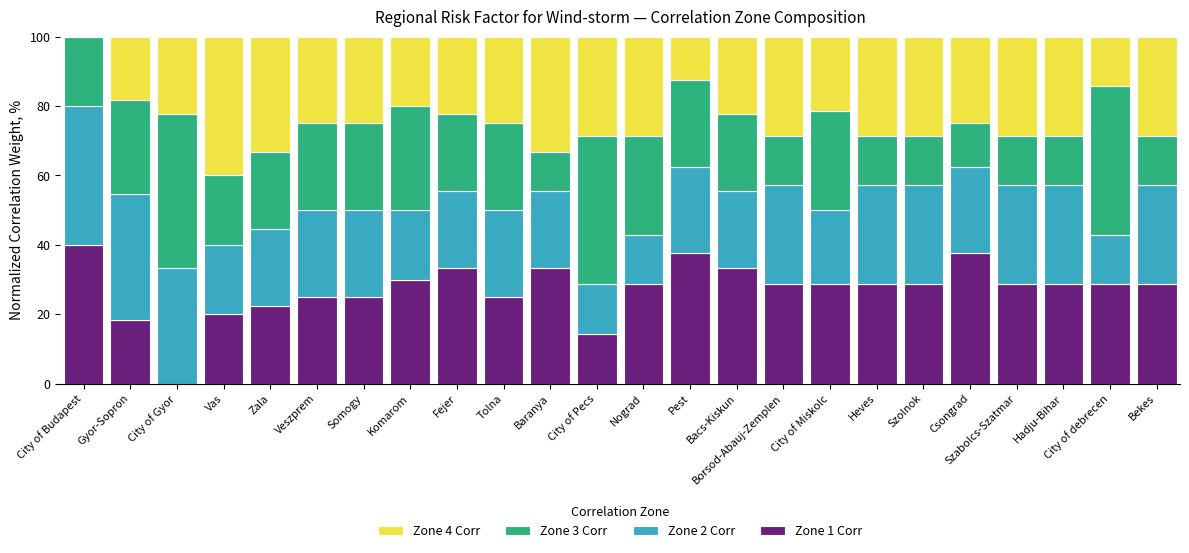

What is the total value across all series at City of Miskolc?

100.0